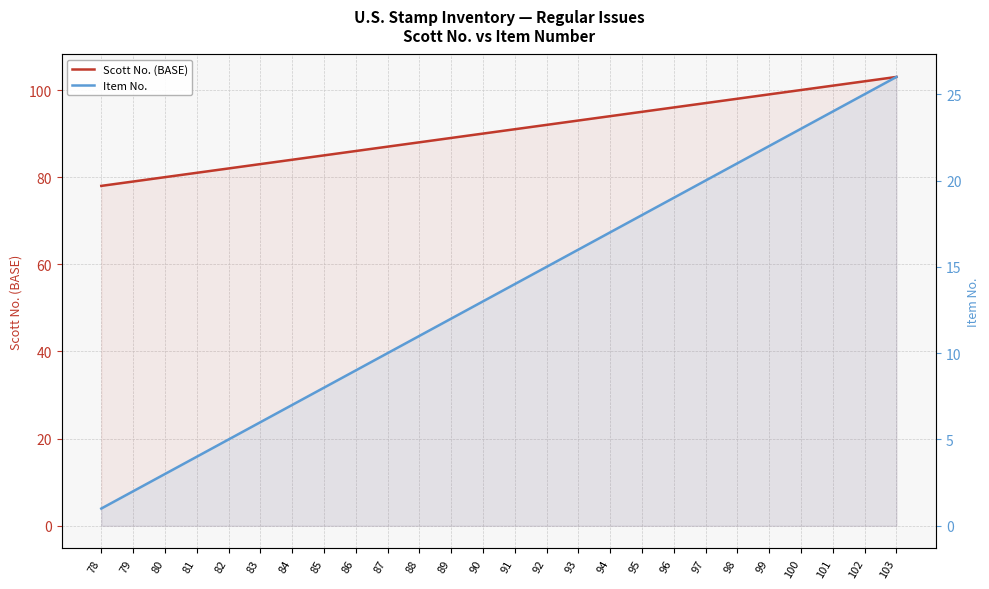

How many values in the Scott No. (BASE) series exceed 91?

12